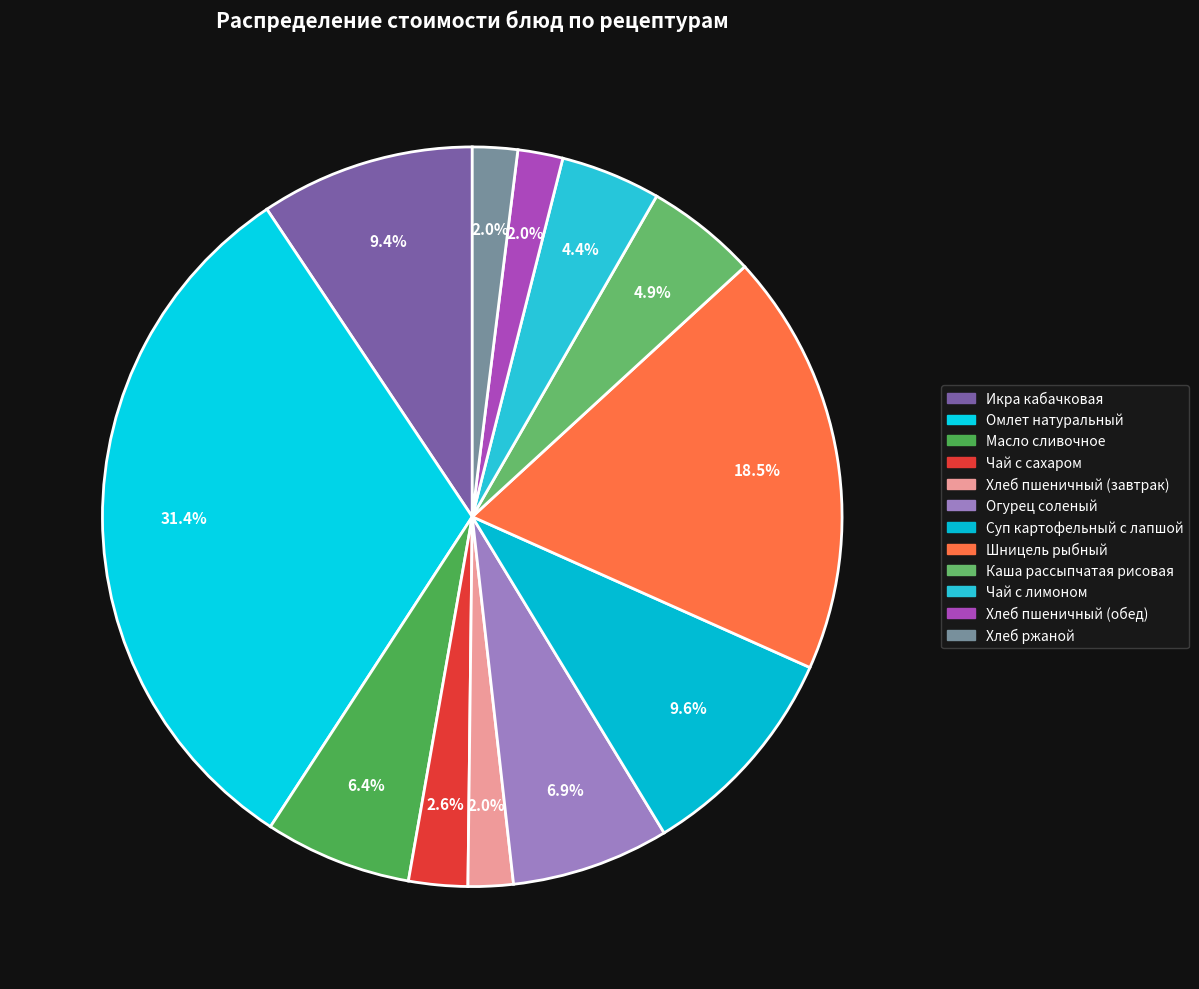

What is the smallest slice in the pie chart?

Хлеб пшеничный (завтрак)